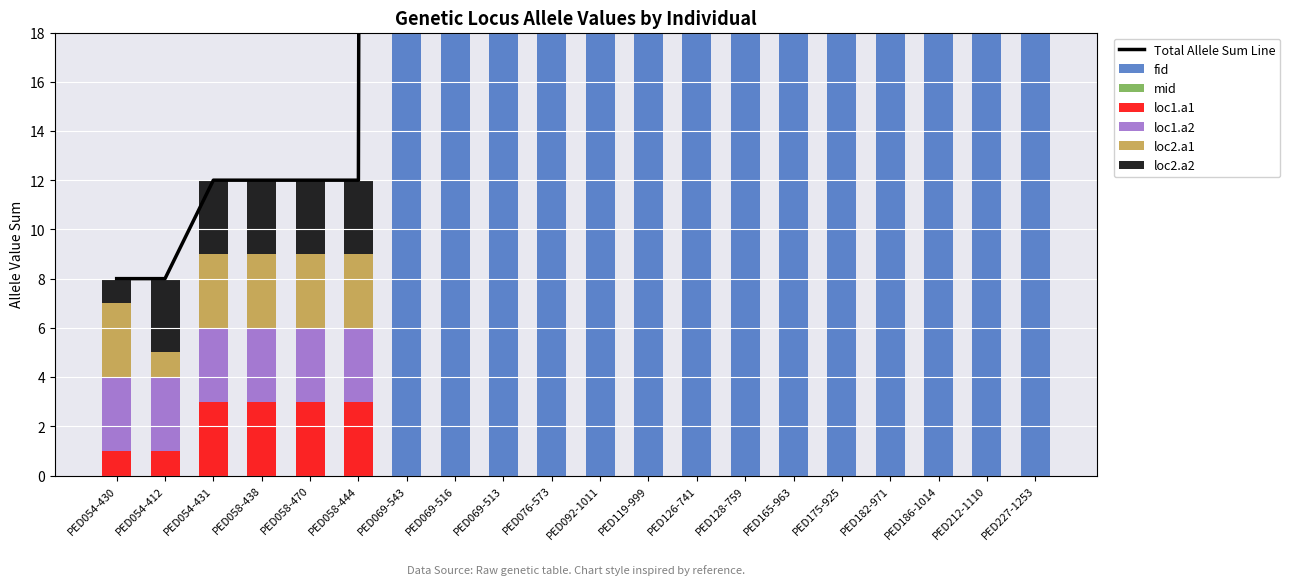

Which label corresponds to the largest value in the chart?

PED212-1110